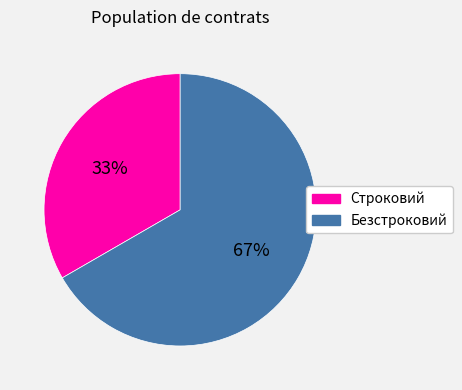

True or false: Безстроковий accounts for 67% of the total.

True